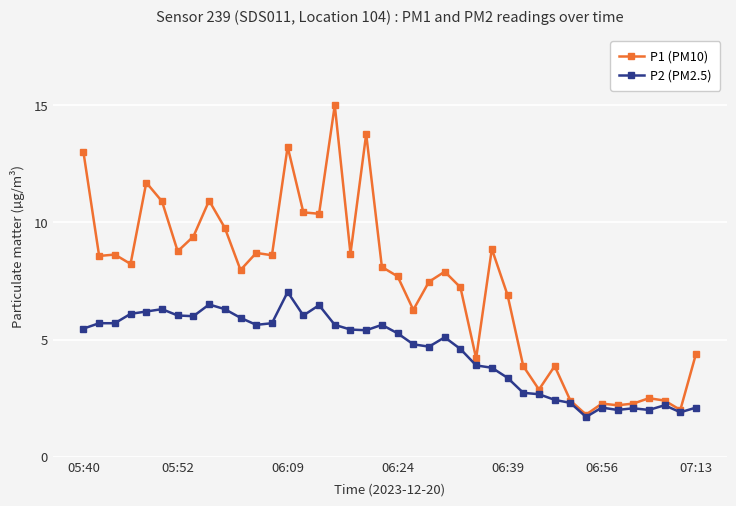

True or false: P1 (PM10) has more than 0 interior local peaks.

True